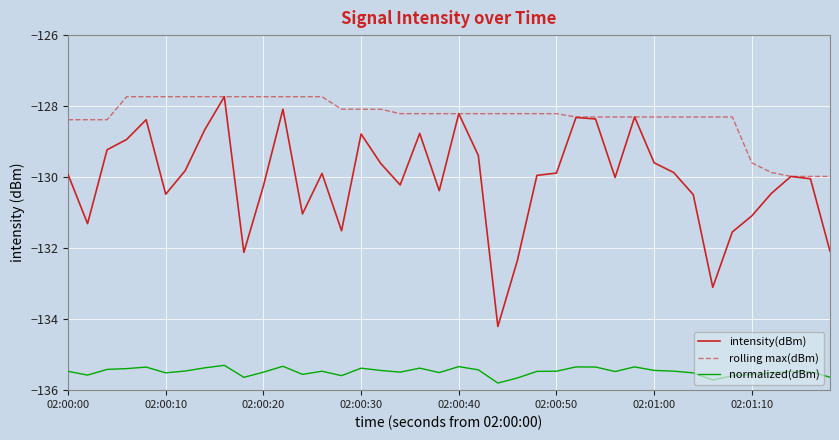

What are all the series names shown in the legend?

intensity(dBm), rolling max(dBm), normalized(dBm)